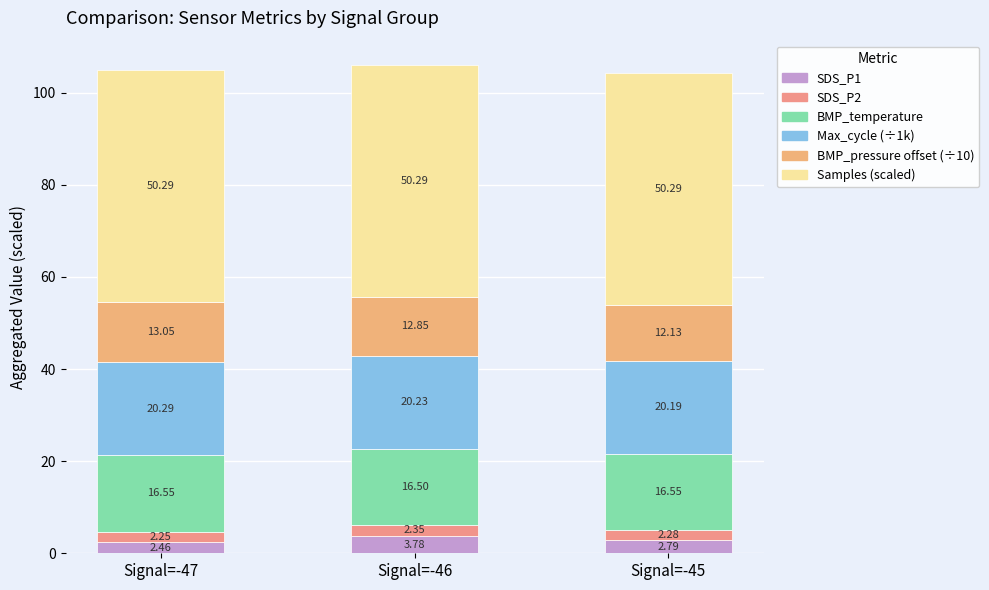

Are the bars grouped side by side (vs. stacked)?

No